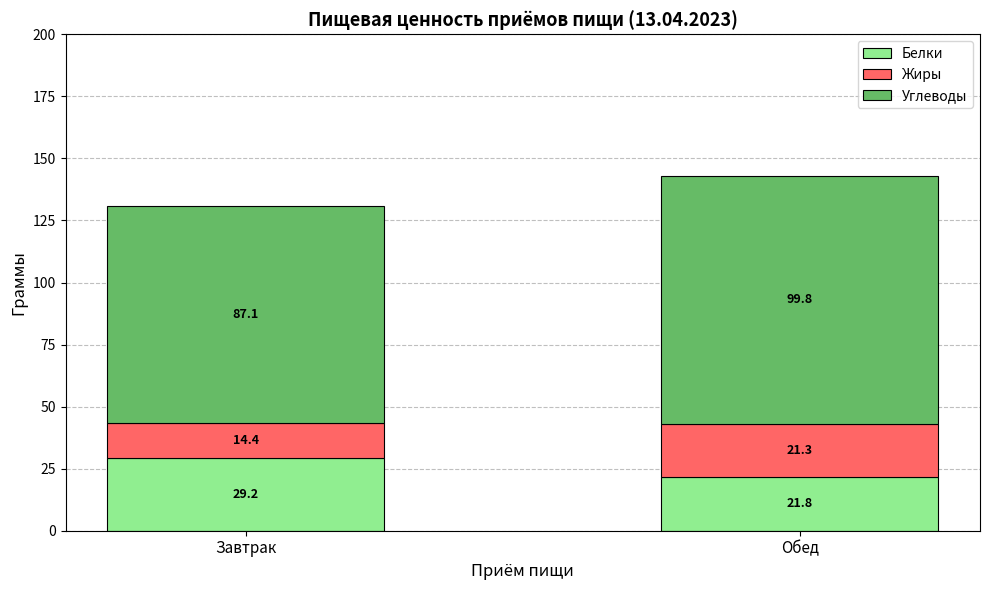

The Белки series shows 21.8 at Обед. True or false?

True